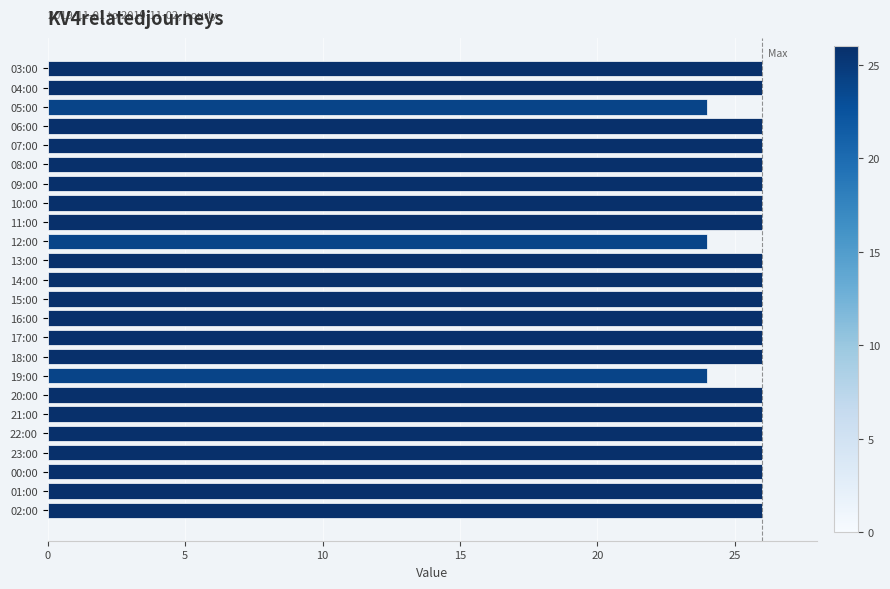

The chart shows a value of 26 at 17:00. True or false?

True